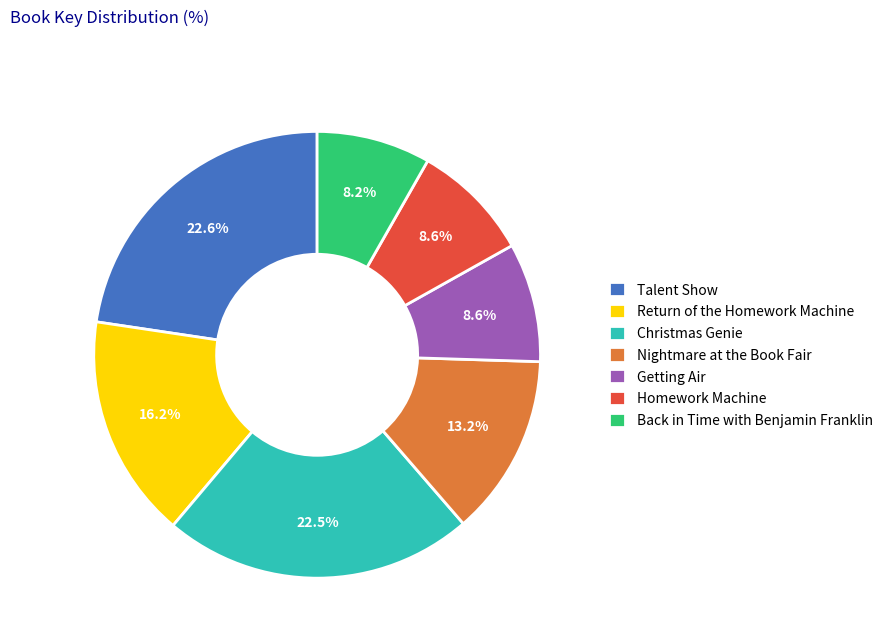

What percentage do Homework Machine and Nightmare at the Book Fair together represent?

21.8%